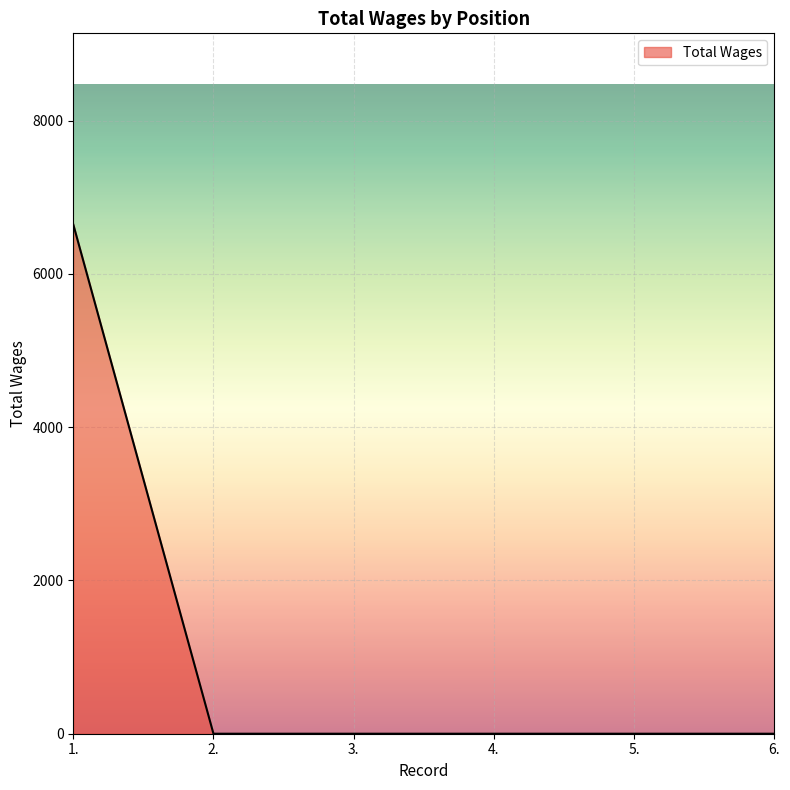

Which has a higher value, 1. or 2.?

1.